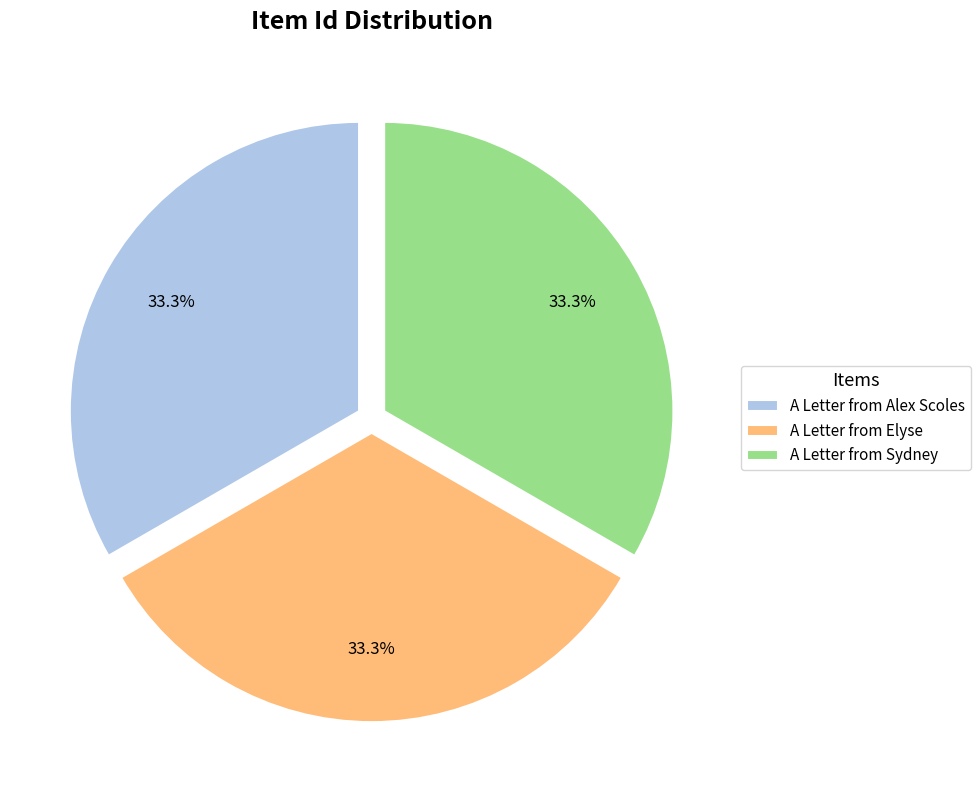

True or false: A Letter from Elyse accounts for 33% of the total.

True